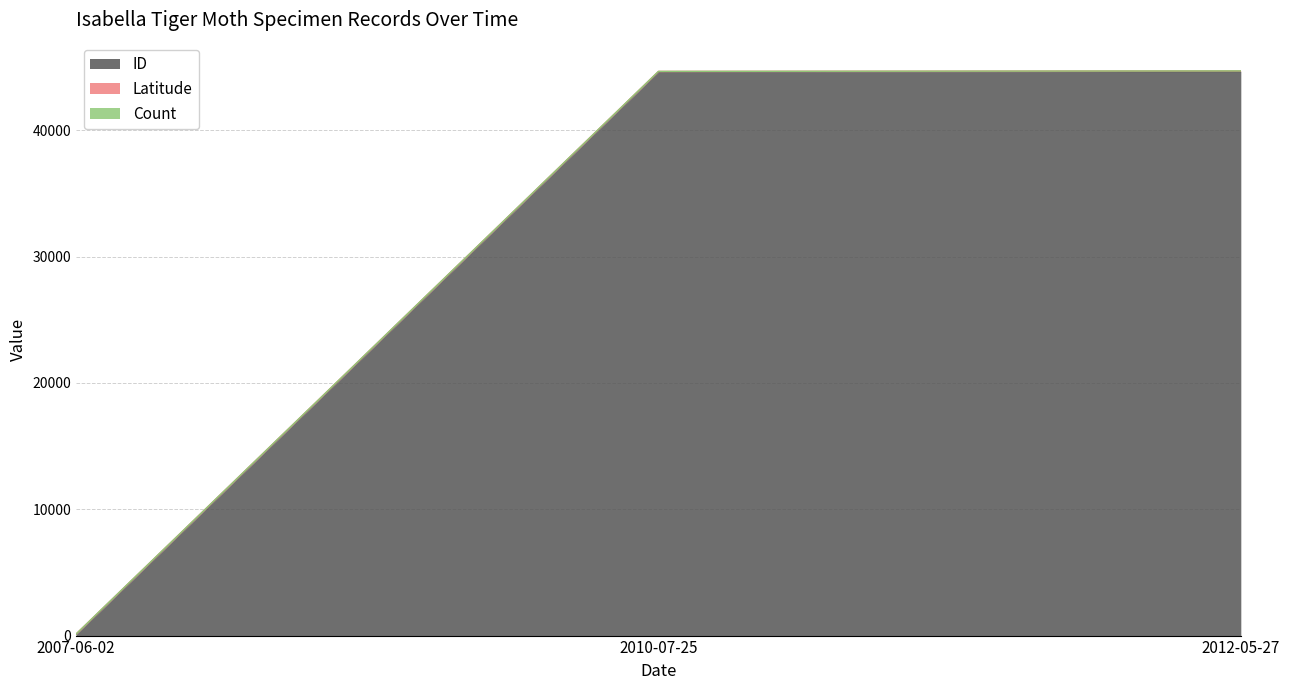

Between 2007-06-02 and 2012-05-27, which series saw the biggest shift?

ID